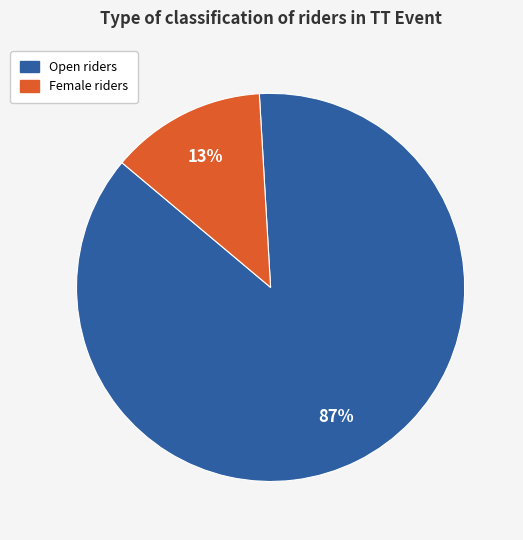

Does any single category account for the majority?

Yes